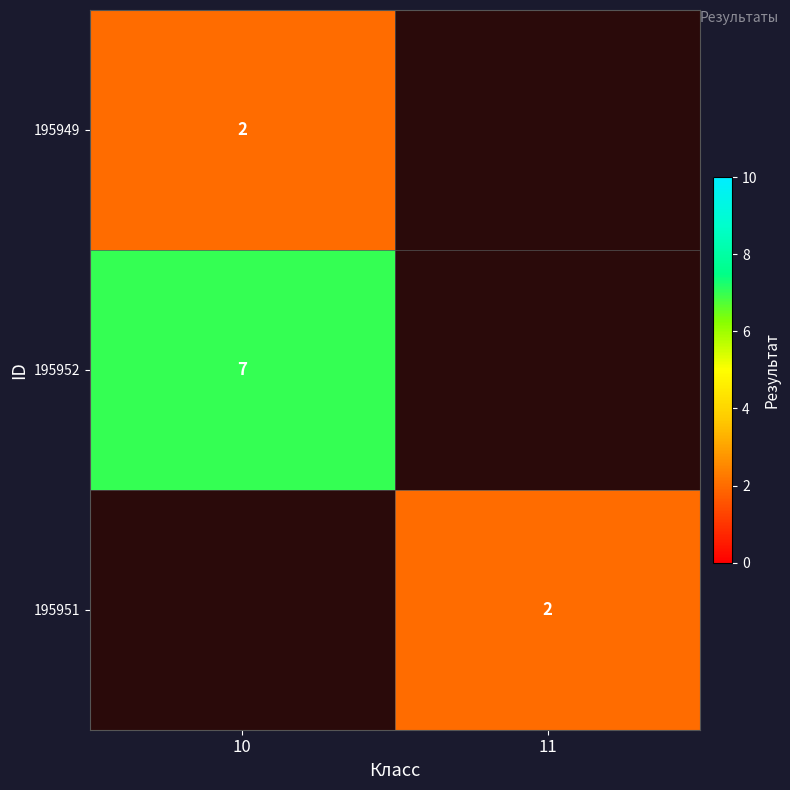

True or false: 195952 has a value of 7 at 10.

True